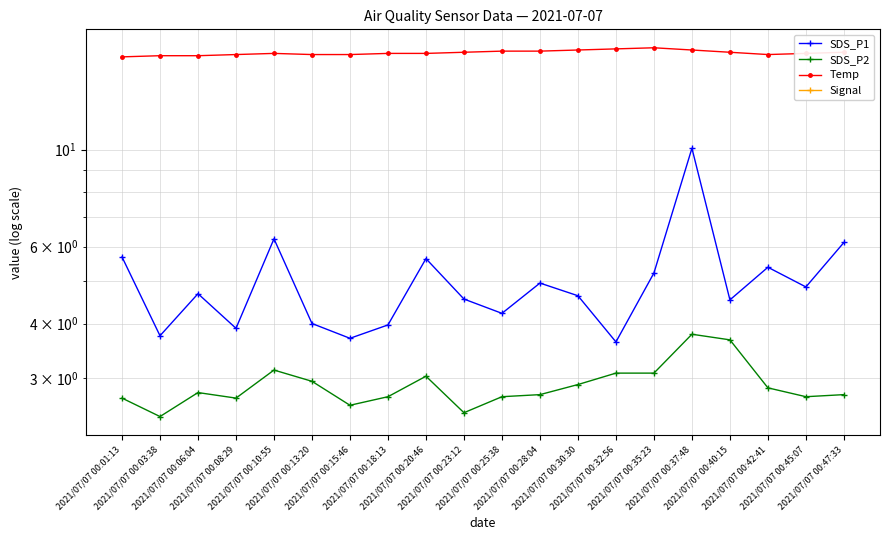

Which category has the highest value in the SDS_P1 series?

2021/07/07 00:37:48